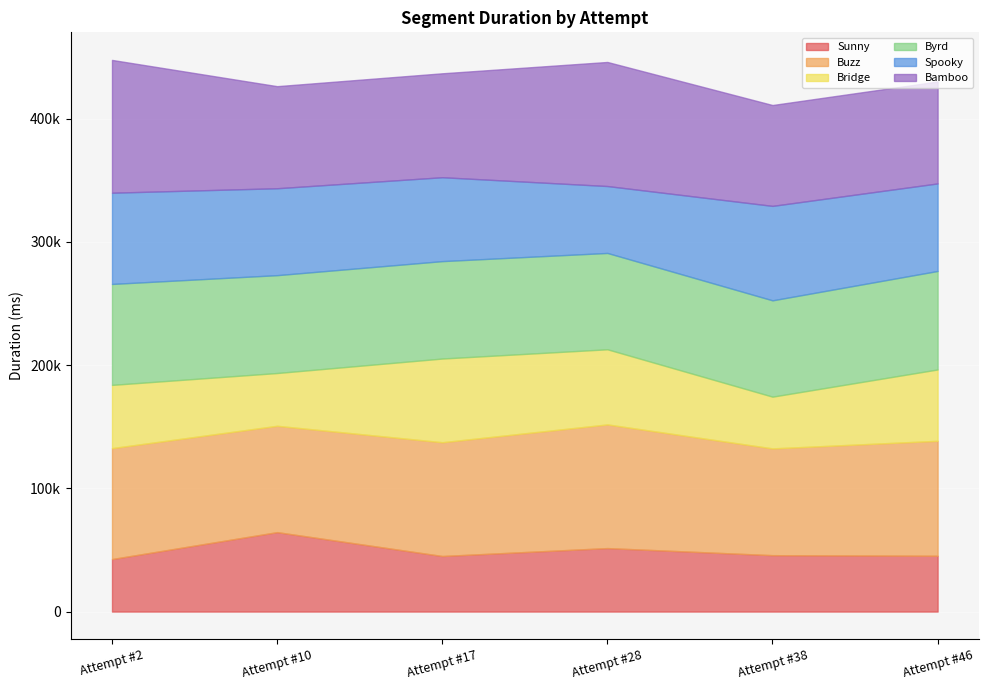

Rank the series by their maximum value, from lowest to highest.

Sunny, Bridge, Spooky, Byrd, Buzz, Bamboo